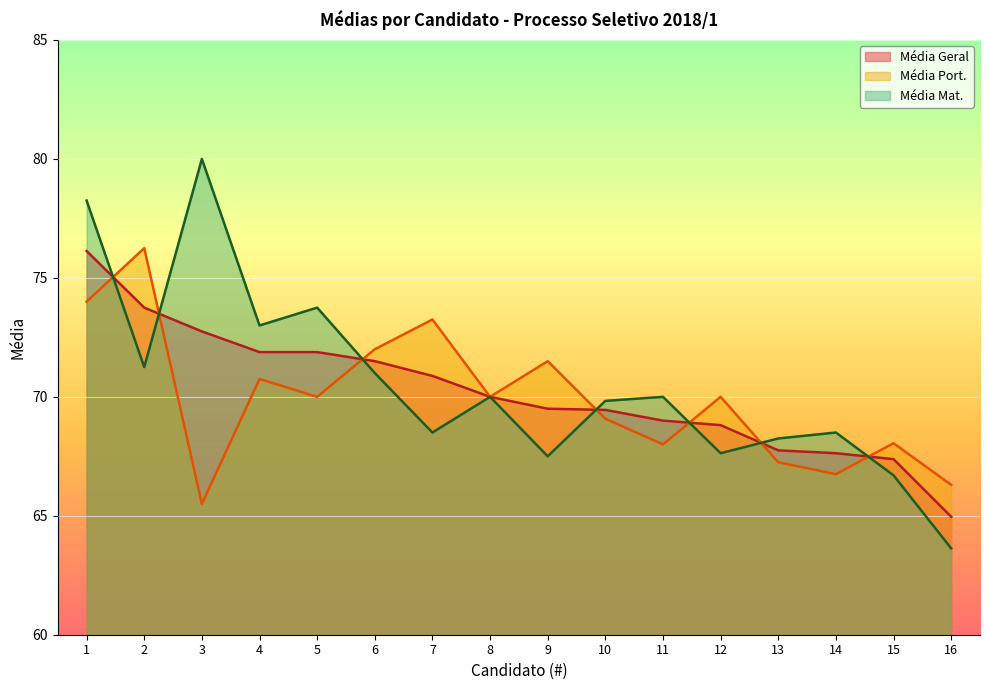

True or false: Média Mat. and Média Port. intersect in this chart.

True